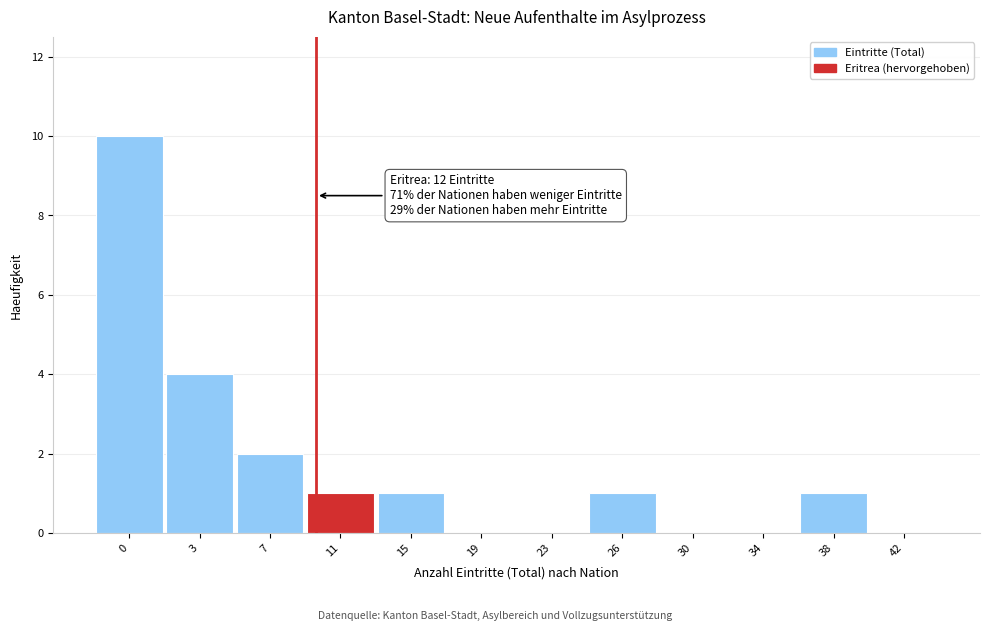

Reading left to right, what are all the values shown in this chart?

0=10	3=4	7=2	11=1	15=1	19=0	23=0	26=1	30=0	34=0	38=1	42=0